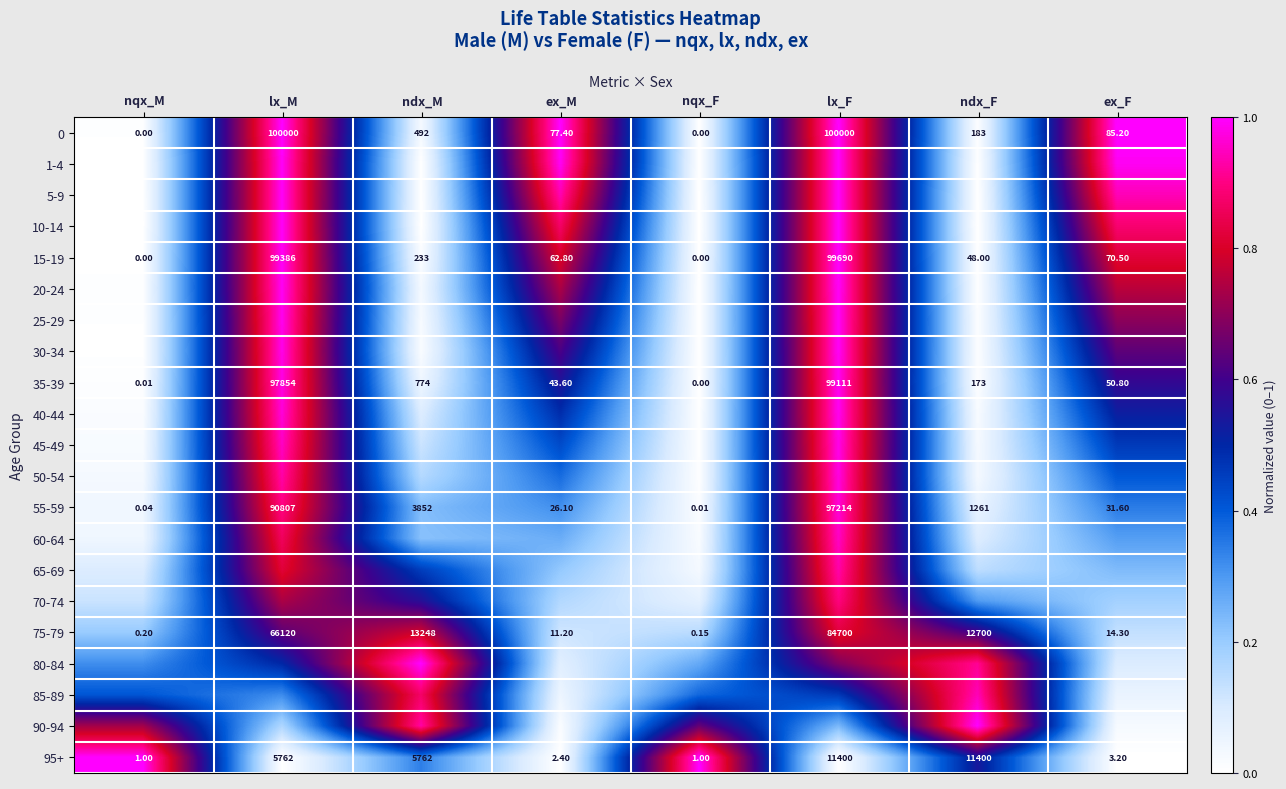

List the labels in order of 55-59 value, smallest first.

nqx_F, nqx_M, ex_M, ex_F, ndx_F, ndx_M, lx_M, lx_F